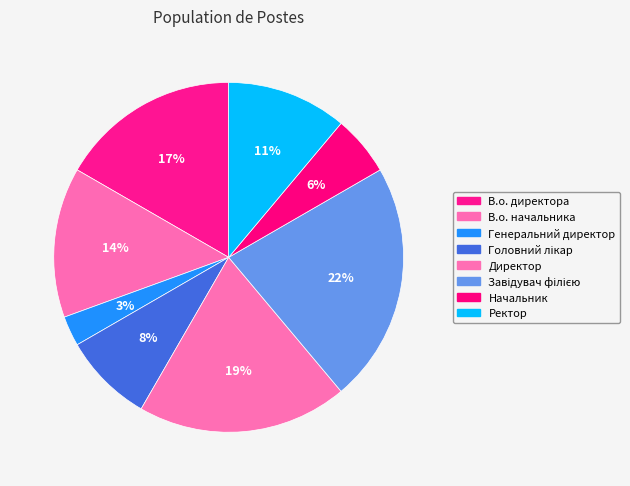

Combined, do Начальник and Директор account for over 50%?

No